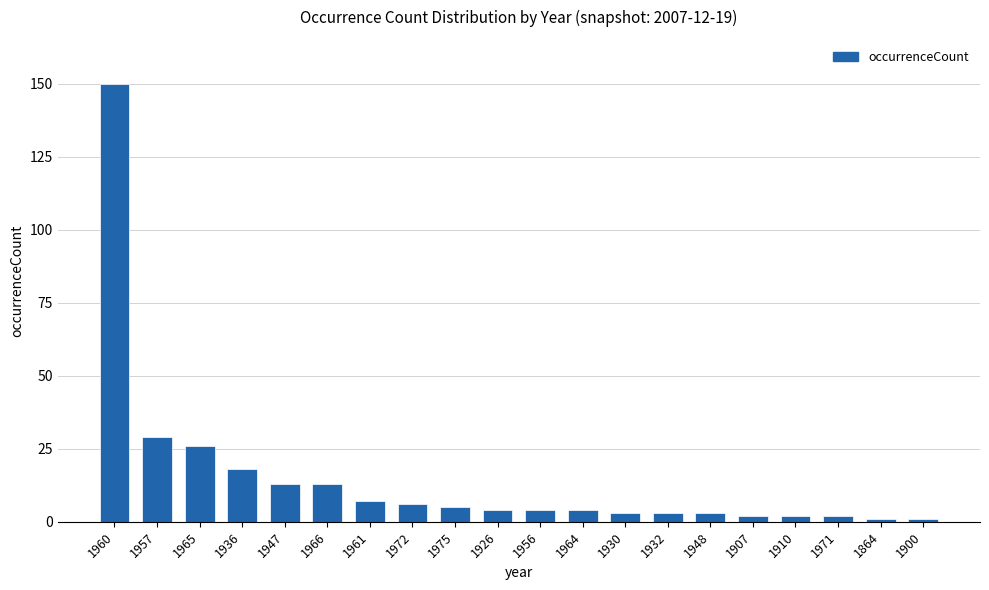

What is the greatest value displayed?

150